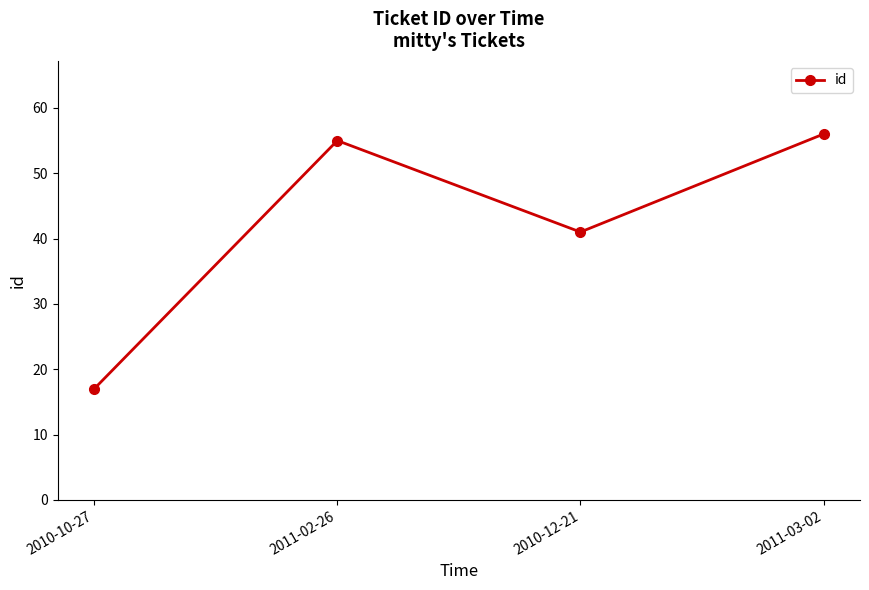

Read the value at 2011-02-26, to the nearest 10.

60